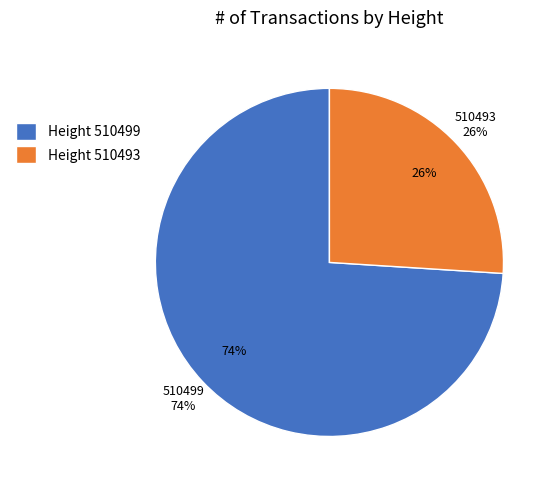

What is the smallest slice in the pie chart?

510493